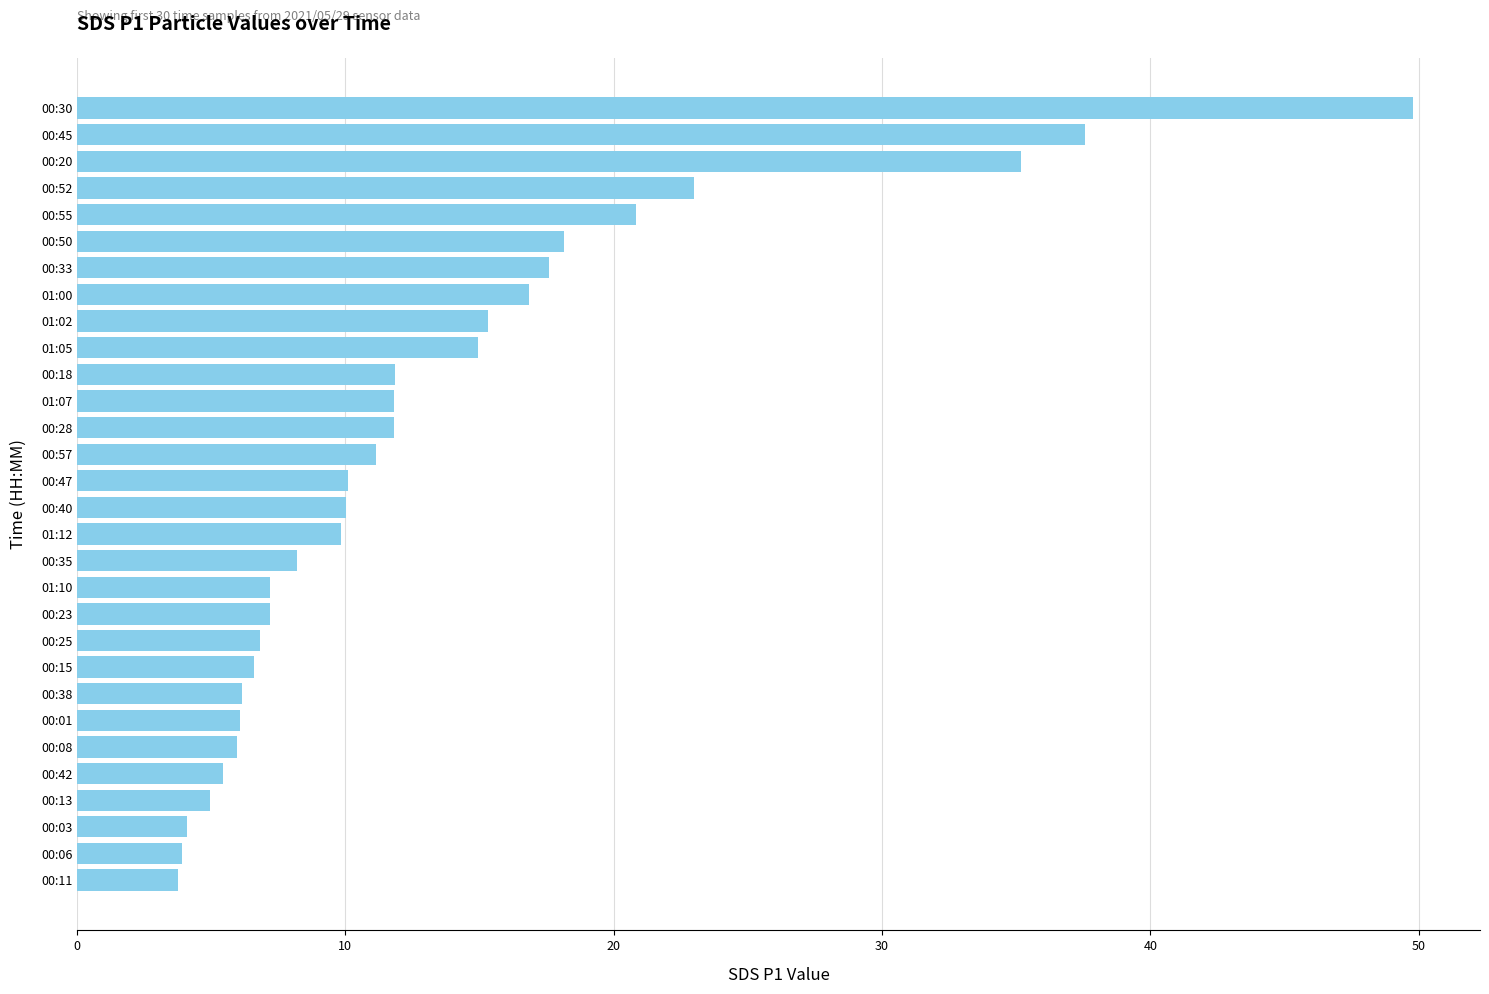

What is the sum of all values?

402.1